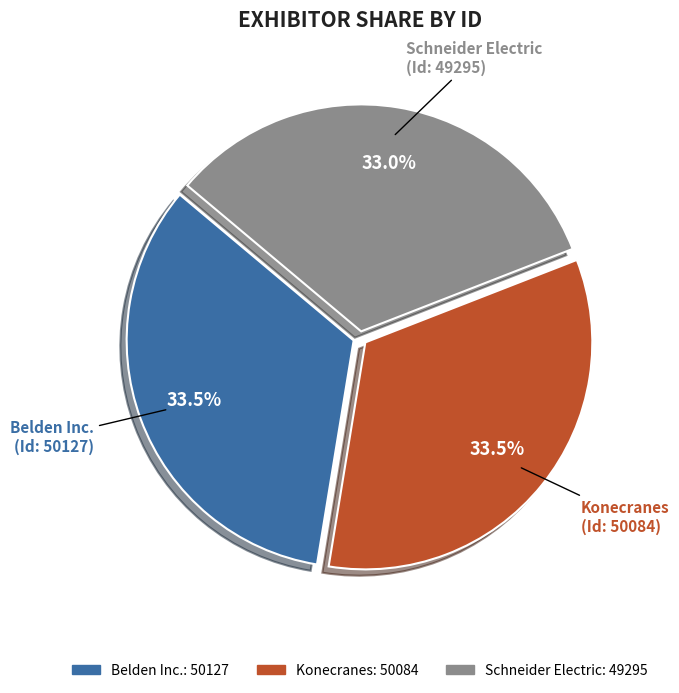

Is the sum of Schneider Electric and Konecranes greater than half?

Yes